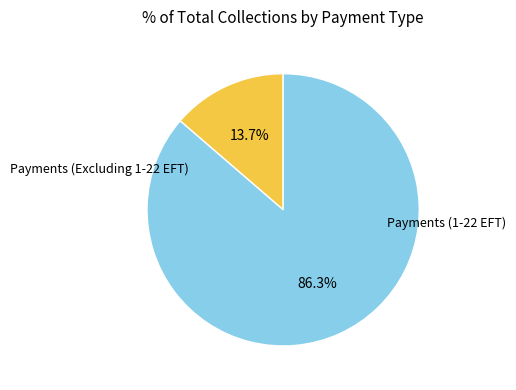

To the nearest percent, what is the average slice percentage?

50%